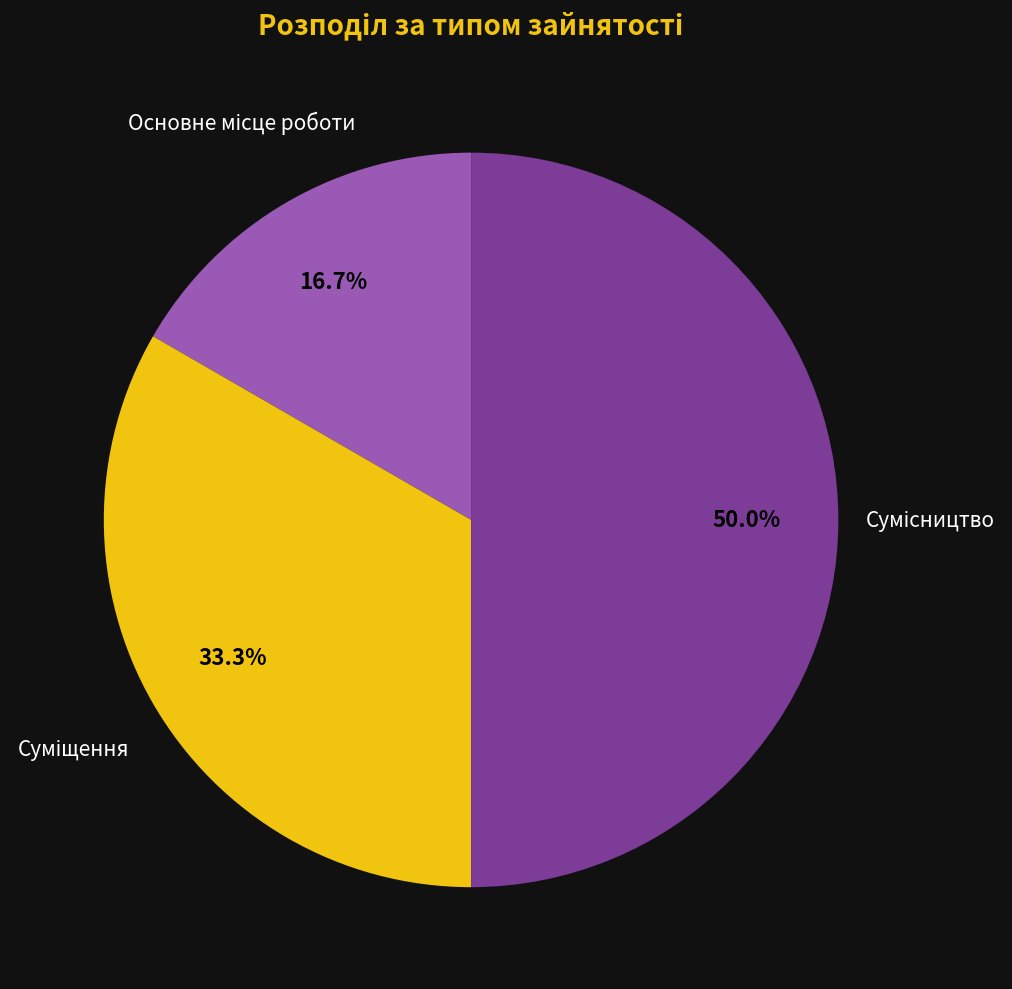

Count the number of slices in the pie.

3